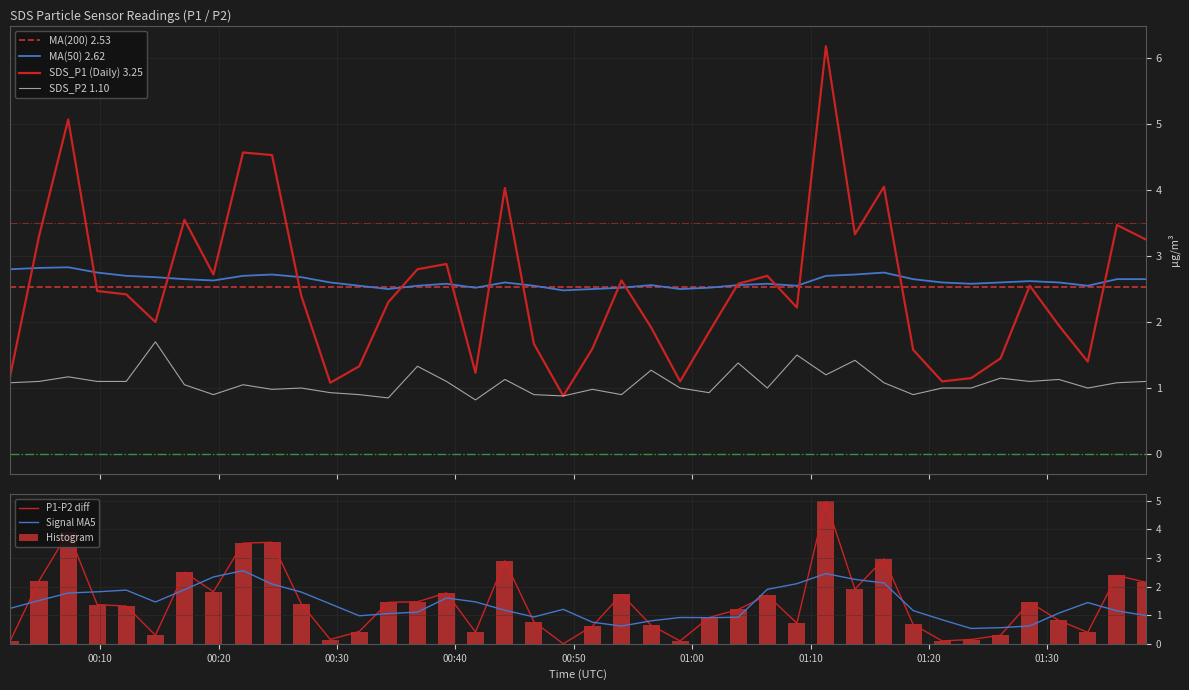

Reading left to right, what are all the values shown in this chart?

SDS_P1: 1.2	3.3	5.1	2.5	2.4	2.0	3.5	2.7	4.6	4.5	2.4	1.1	1.3	2.3	2.8	2.9	1.2	4.0	1.7	0.9	1.6	2.6	1.9	1.1	1.9	2.6	2.7	2.2	6.2	3.3	4.0	1.6	1.1	1.1	1.4	2.5	1.9	1.4	3.5	3.2
SDS_P2: 1.1	1.1	1.2	1.1	1.1	1.7	1.1	0.9	1.1	1.0	1.0	0.9	0.9	0.8	1.3	1.1	0.8	1.1	0.9	0.9	1.0	0.9	1.3	1.0	0.9	1.4	1.0	1.5	1.2	1.4	1.1	0.9	1.0	1.0	1.1	1.1	1.1	1.0	1.1	1.1
MA50: 2.8	2.8	2.8	2.8	2.7	2.7	2.6	2.6	2.7	2.7	2.7	2.6	2.5	2.5	2.5	2.6	2.5	2.6	2.5	2.5	2.5	2.5	2.6	2.5	2.5	2.6	2.6	2.5	2.7	2.7	2.8	2.6	2.6	2.6	2.6	2.6	2.6	2.5	2.6	2.6